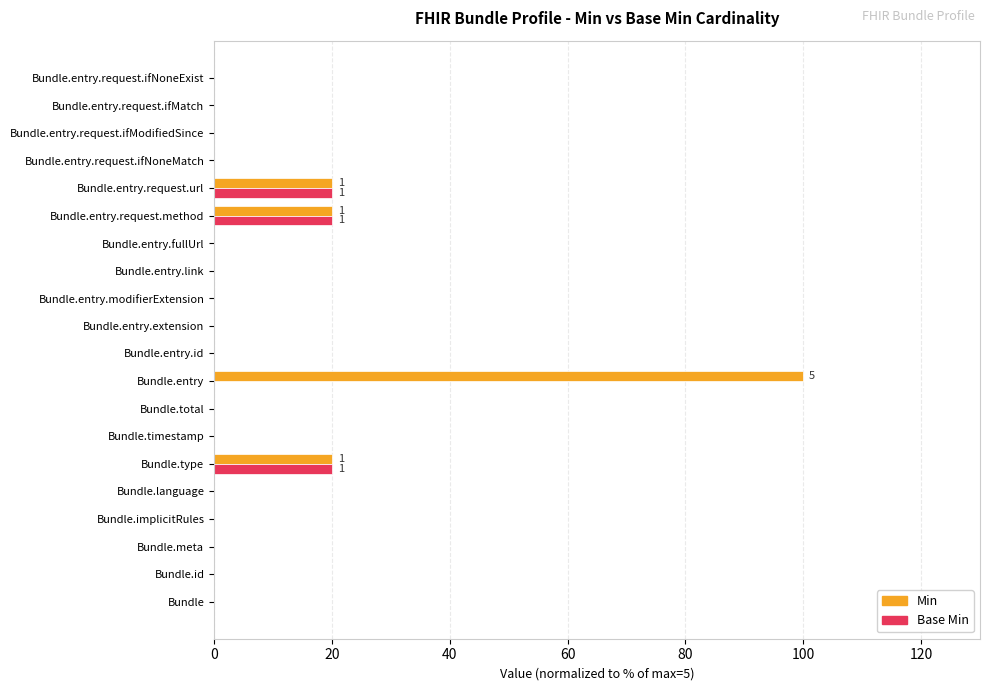

True or false: Base Min has a value of 10 at Bundle.entry.modifierExtension.

False